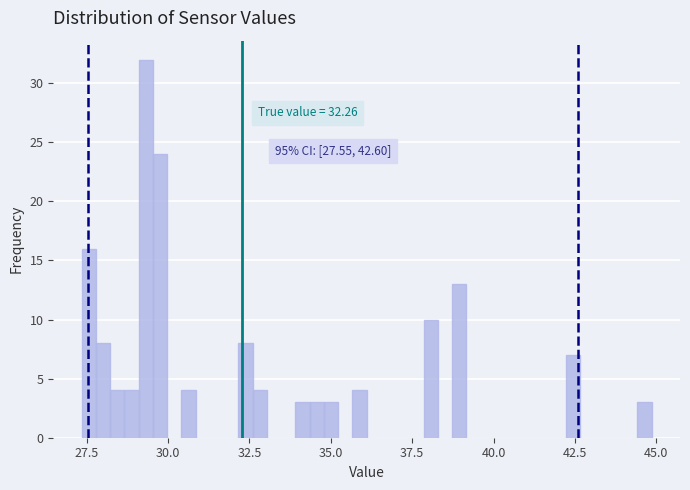

Read against the x-axis, roughly where is the centre of the tallest bar?

29.5